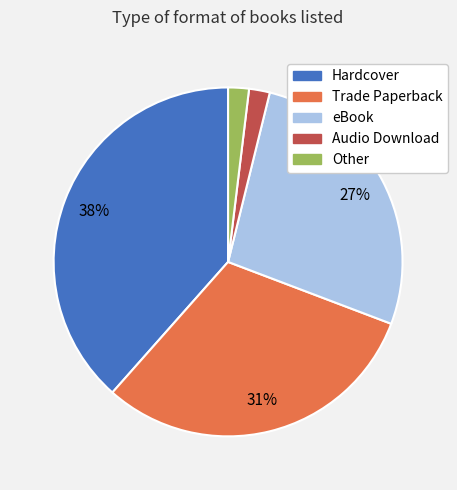

Which slice is the largest?

Hardcover